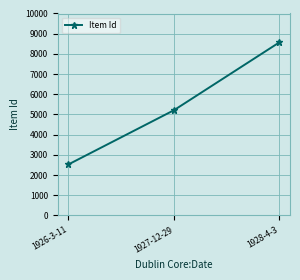

List the labels in order of value, smallest first.

1926-3-11, 1927-12-29, 1928-4-3